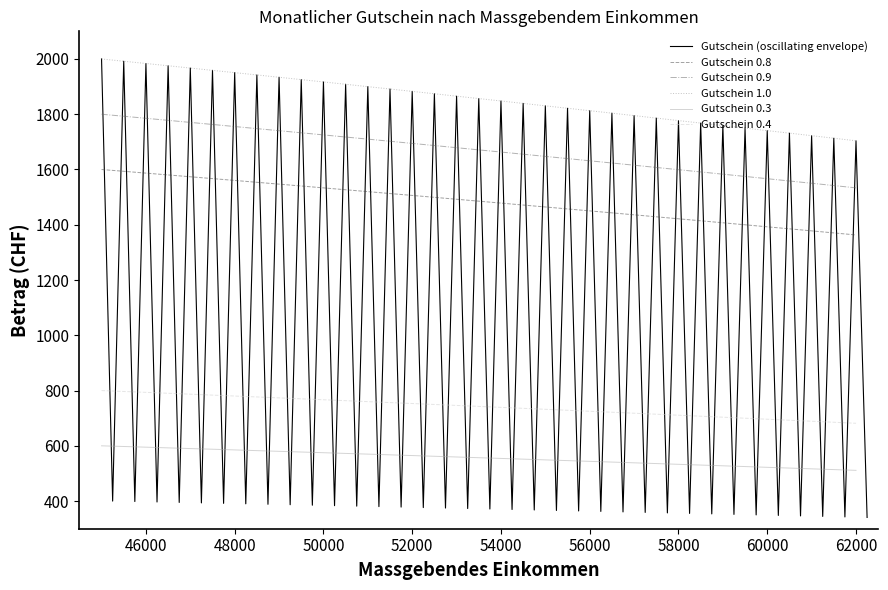

What is the highest value of the Gutschein 1.0 series?

2000.0